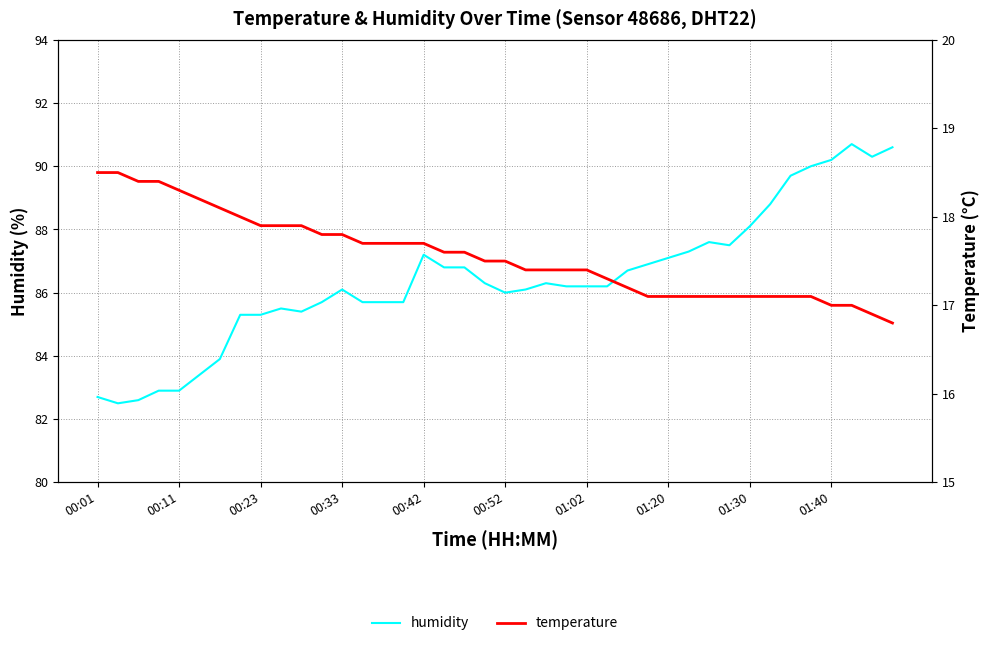

The humidity series shows 130.6 at 31. True or false?

False